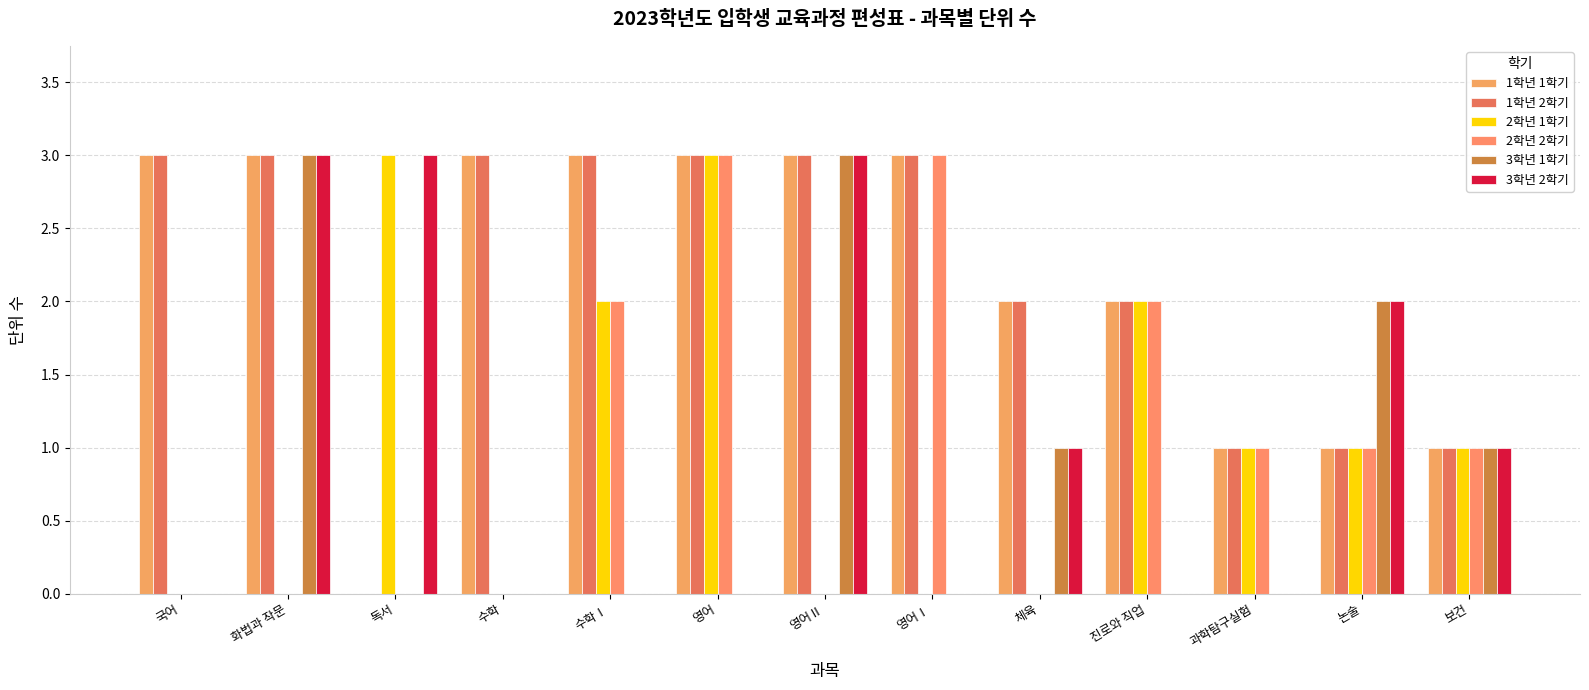

Reading left to right, extract all data points from this chart.

1학년 1학기: 3	3	0	3	3	3	3	3	2	2	1	1	1
1학년 2학기: 3	3	0	3	3	3	3	3	2	2	1	1	1
2학년 1학기: 0	0	3	0	2	3	0	0	0	2	1	1	1
2학년 2학기: 0	0	0	0	2	3	0	3	0	2	1	1	1
3학년 1학기: 0	3	0	0	0	0	3	0	1	0	0	2	1
3학년 2학기: 0	3	3	0	0	0	3	0	1	0	0	2	1